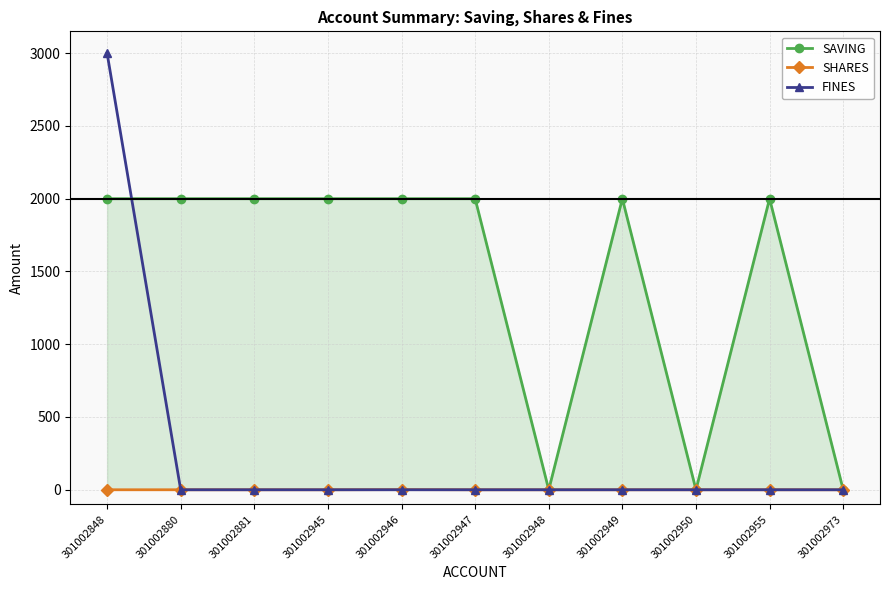

Which category has the highest value across all series?

301002848